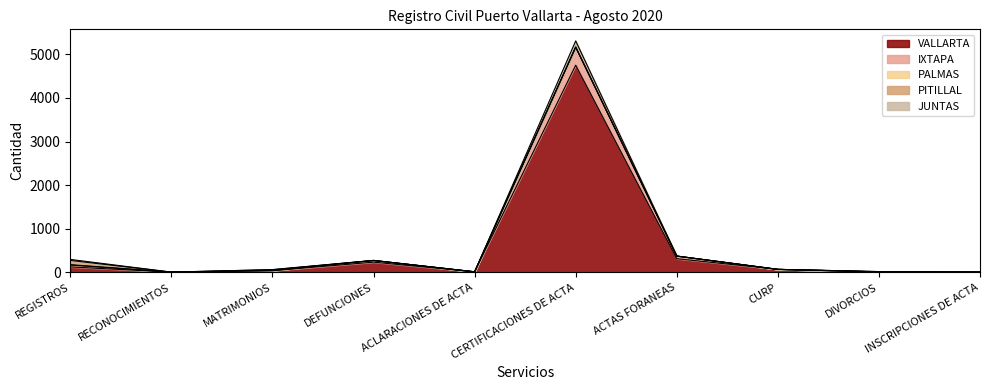

What is the average value of the VALLARTA series?

557